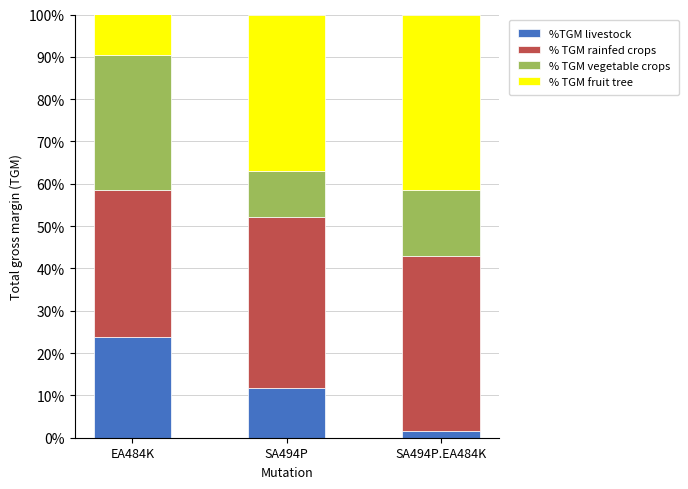

The value of %TGM livestock at EA484K is 6.3. True or false?

False